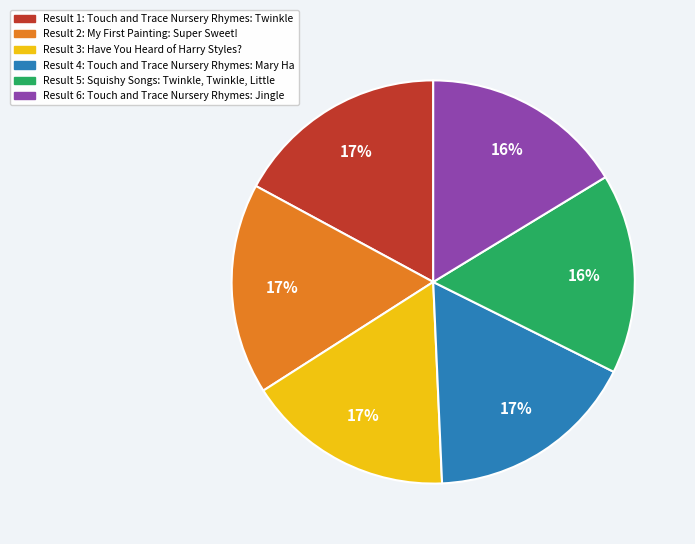

Is there any slice that represents more than half of the pie?

No